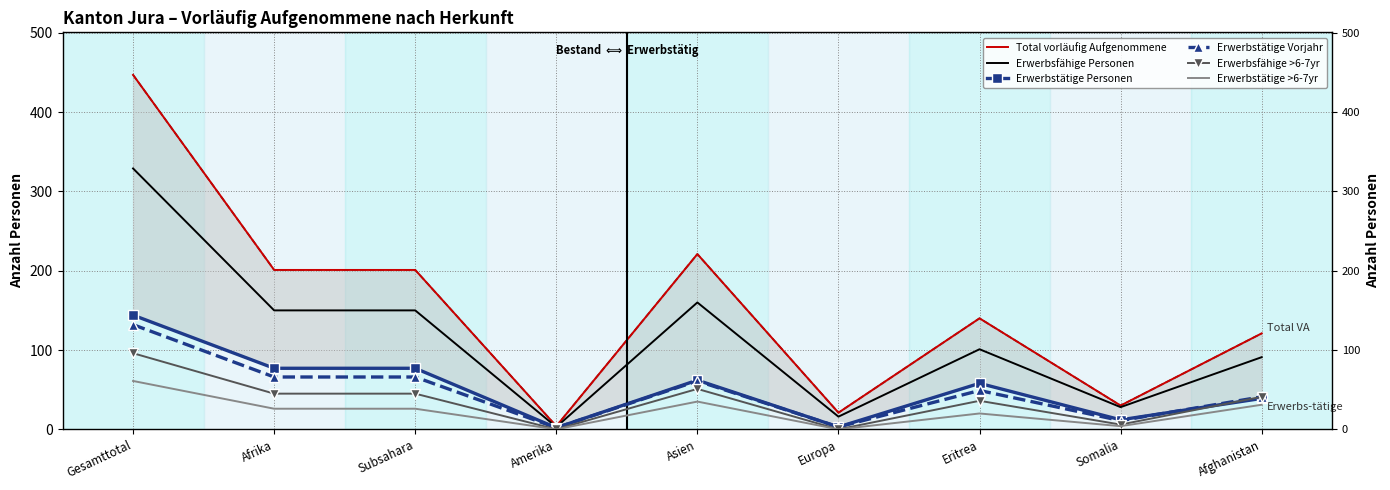

How many lines are shown in the chart?

6